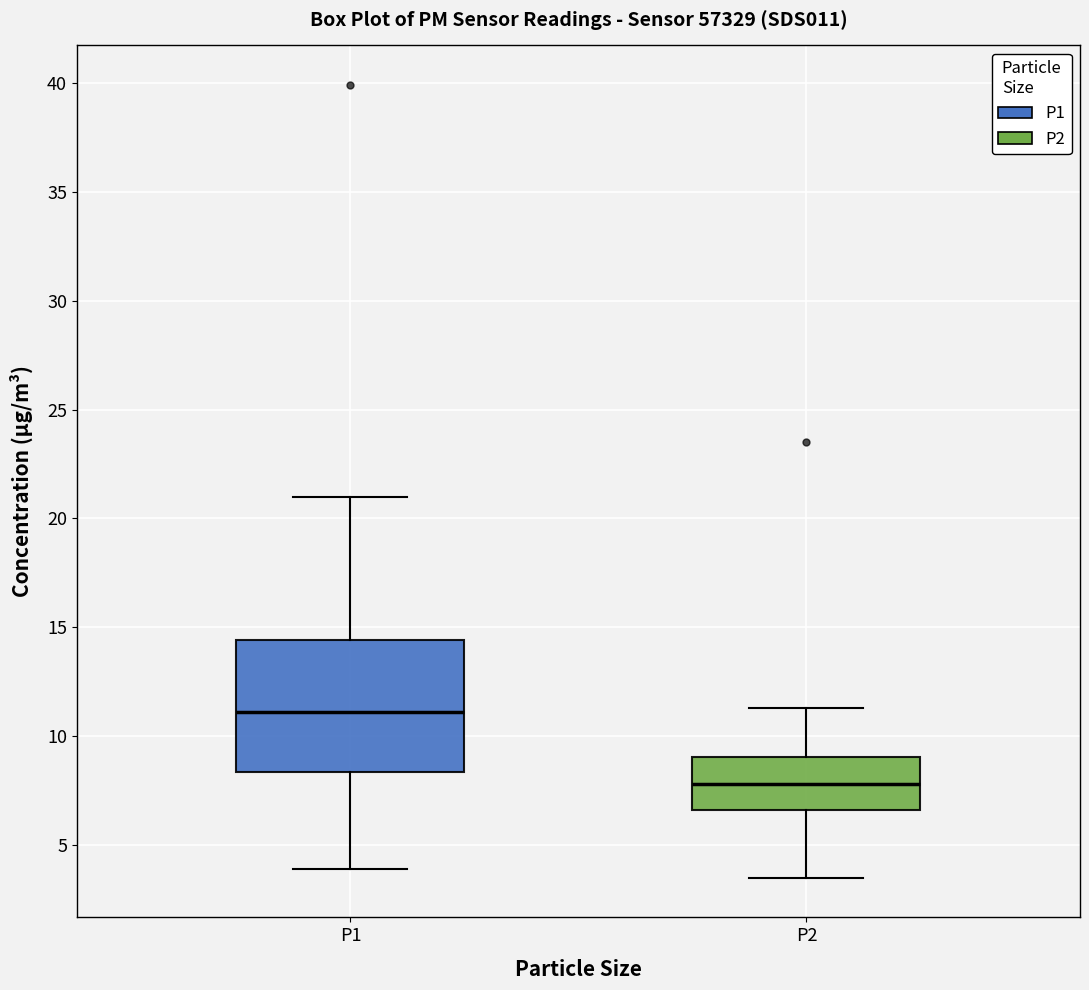

Reading left to right, transcribe this box plot: for each box, give where its median line is, the range the box spans, and where its two whiskers end, as read against the y-axis. The values are not printed on the chart, so give them approximately, as read against the axis.

P1: median 11.0, box 8.5 to 14.5, whiskers 4.0 to 21.0
P2: median 8.0, box 6.5 to 9.0, whiskers 3.5 to 11.5